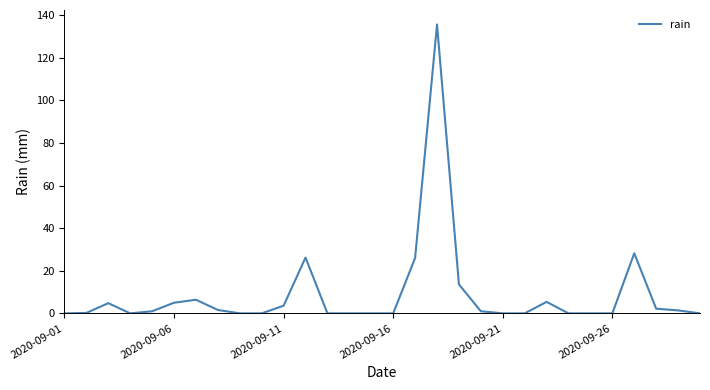

What is the maximum value shown in the chart?

135.6